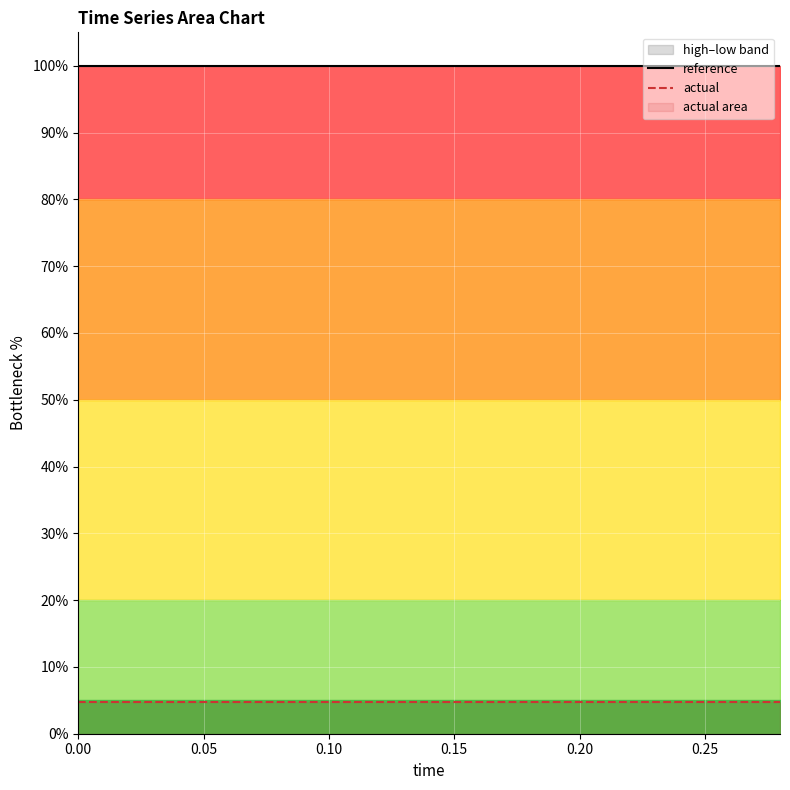

True or false: reference and actual intersect in this chart.

False